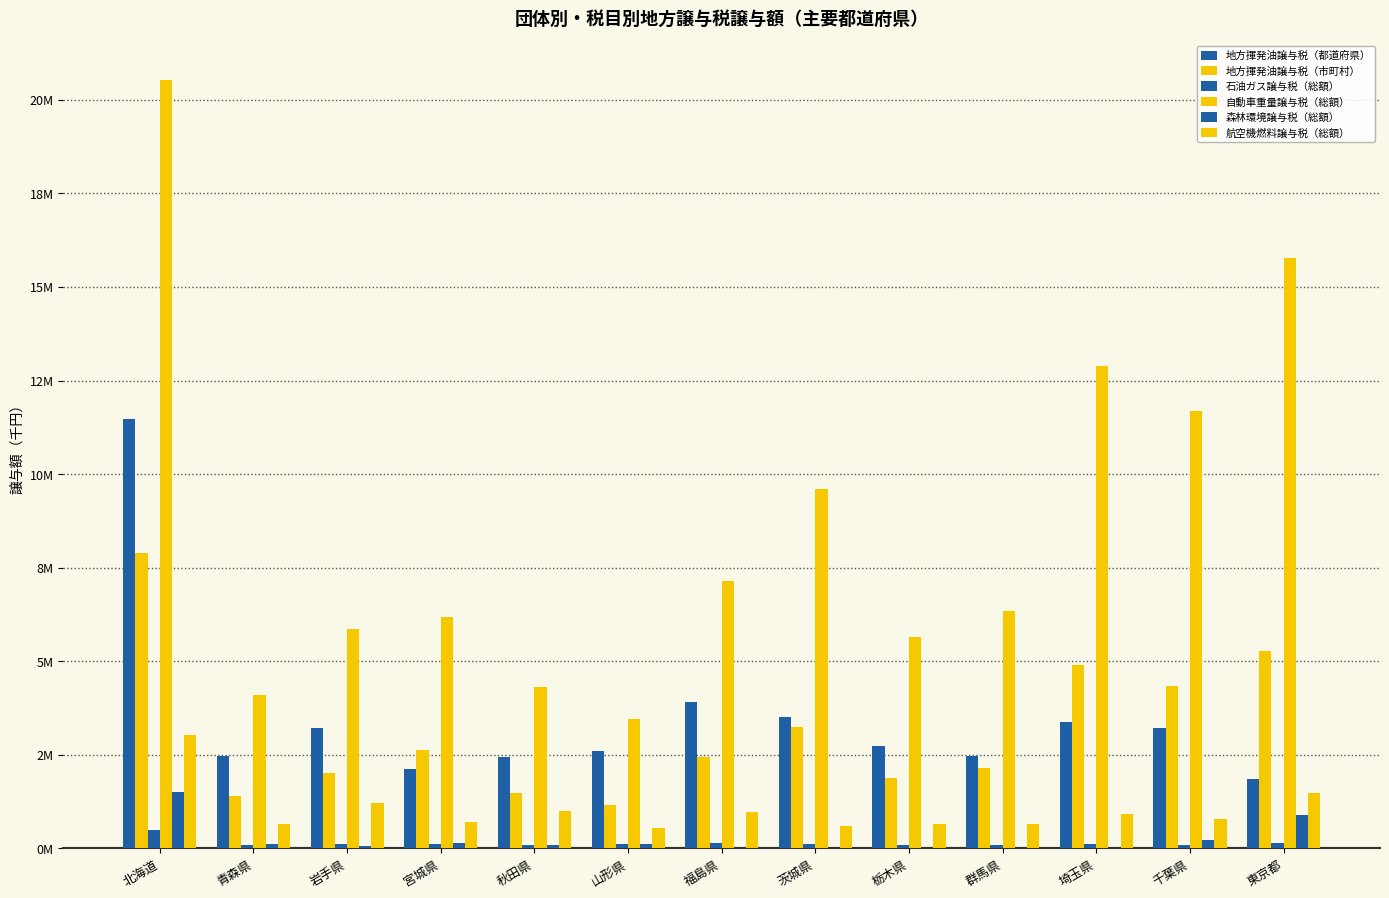

Are the bars horizontal?

No